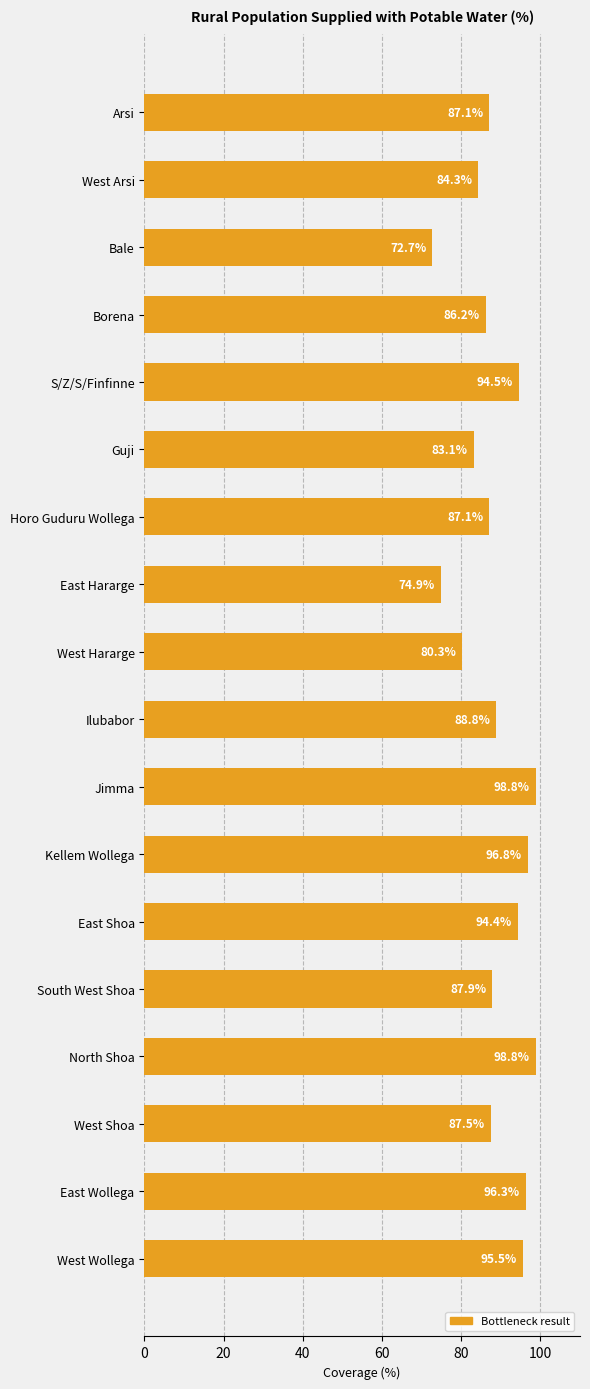

What is the minimum value shown in the chart?

72.7